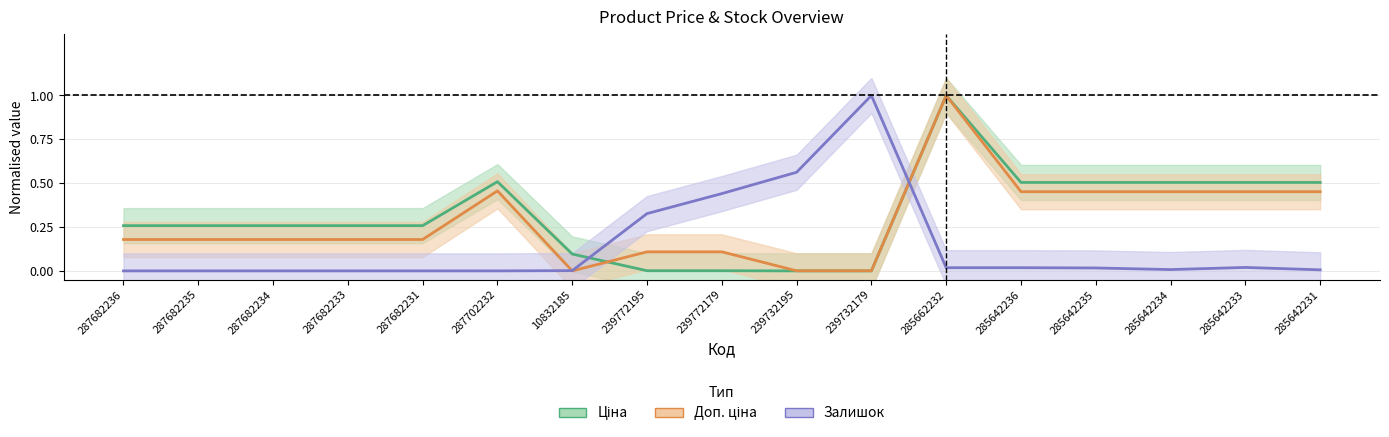

Reading left to right, transcribe all the data shown in this chart.

Ціна: 287682236=0.3	287682235=0.3	287682234=0.3	287682233=0.3	287682231=0.3	287702232=0.5	10832185=0.1	239772195=0.0	239772179=0.0	239732195=0.0	239732179=0.0	285662232=1.0	285642236=0.5	285642235=0.5	285642234=0.5	285642233=0.5	285642231=0.5
Доп. ціна: 287682236=0.2	287682235=0.2	287682234=0.2	287682233=0.2	287682231=0.2	287702232=0.5	10832185=0.0	239772195=0.1	239772179=0.1	239732195=0.0	239732179=0.0	285662232=1.0	285642236=0.5	285642235=0.5	285642234=0.5	285642233=0.5	285642231=0.5
Залишок: 287682236=0.0	287682235=0.0	287682234=0.0	287682233=0.0	287682231=0.0	287702232=0.0	10832185=0.0	239772195=0.3	239772179=0.4	239732195=0.6	239732179=1.0	285662232=0.0	285642236=0.0	285642235=0.0	285642234=0.0	285642233=0.0	285642231=0.0